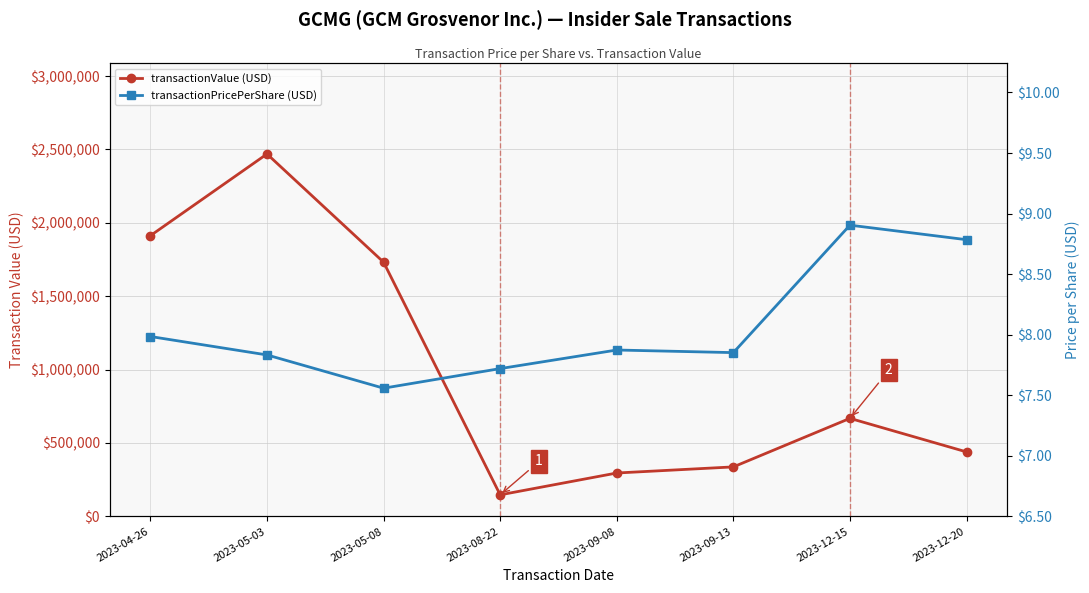

Reading right to left, what are all the values shown in this chart?

transactionValue (USD): 2023-12-20=439218.0	2023-12-15=667830.0	2023-09-13=337118.0	2023-09-08=295511.0	2023-08-22=146683.0	2023-05-08=1731901.0	2023-05-03=2469132.0	2023-04-26=1912509.0
transactionPricePerShare (USD): 2023-12-20=8.8	2023-12-15=8.9	2023-09-13=7.9	2023-09-08=7.9	2023-08-22=7.7	2023-05-08=7.6	2023-05-03=7.8	2023-04-26=8.0